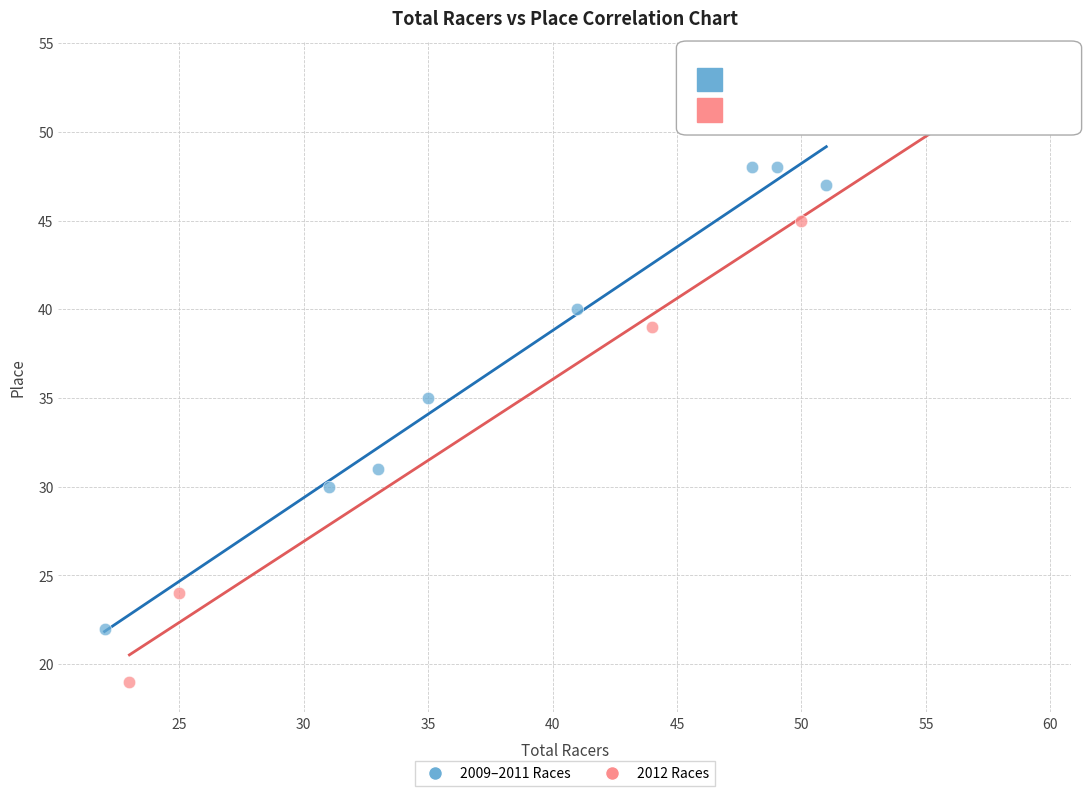

Which series contains the highest Y value?

2012 Races